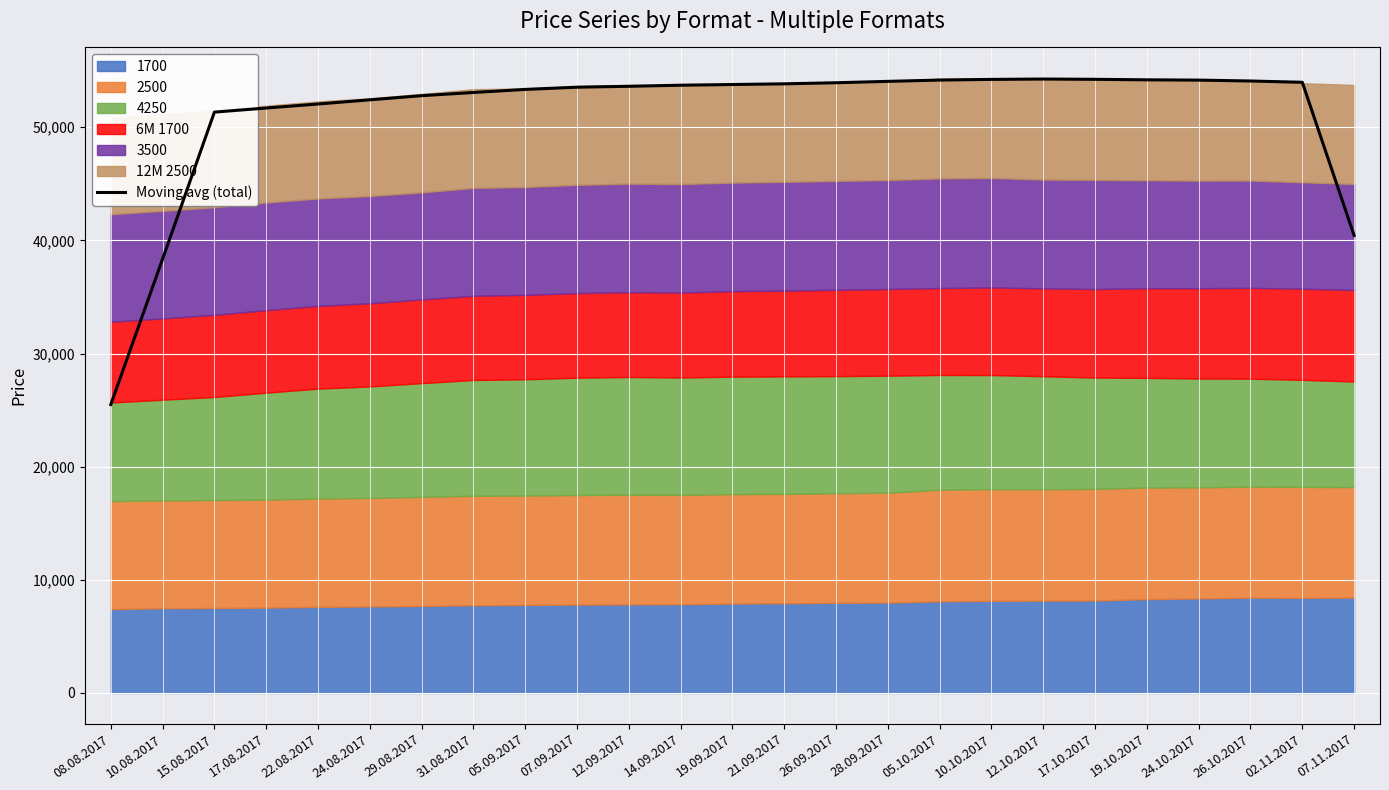

What is the greatest value displayed?

54259.5